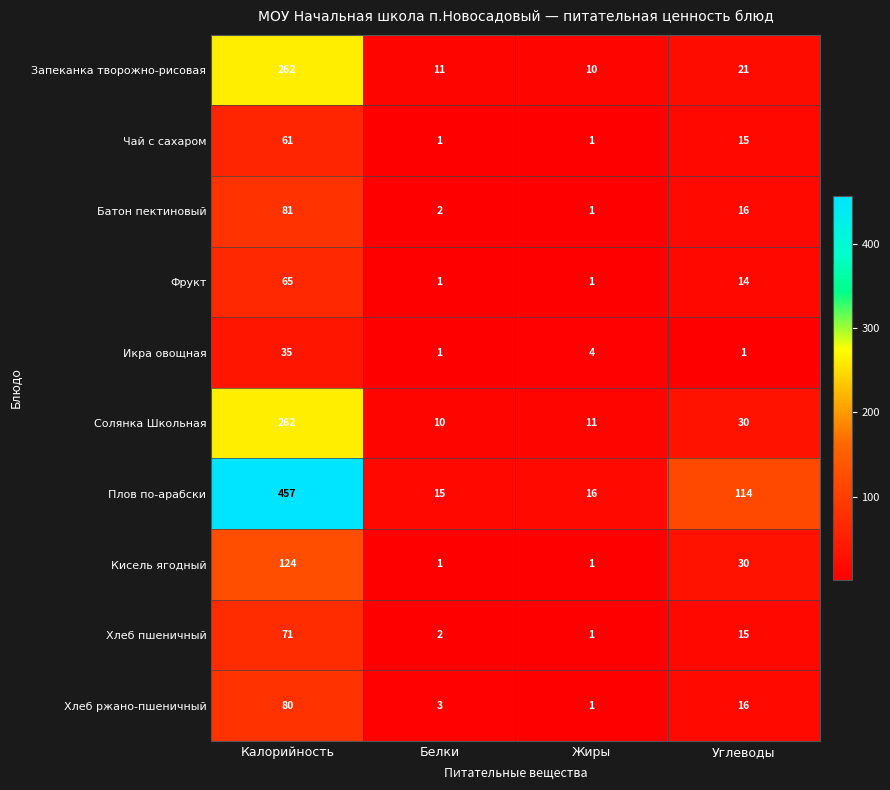

How many data points in Запеканка творожно-рисовая are less than 21?

2